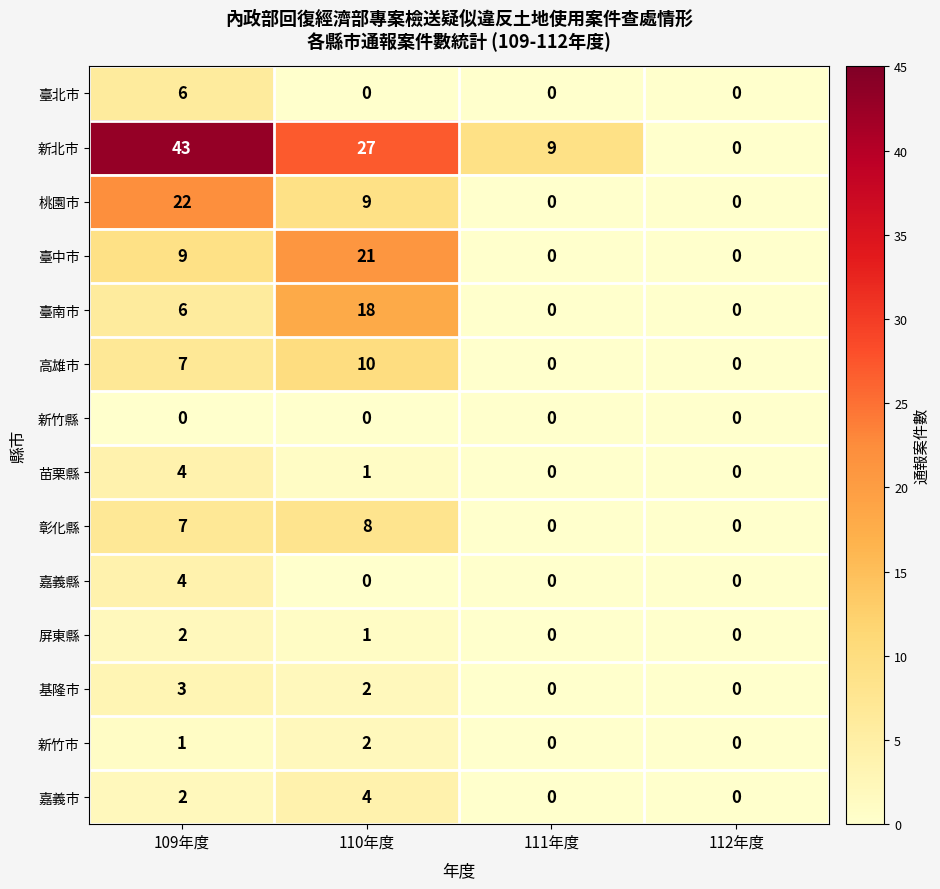

Where is 屏東縣 nearest to the value 1?

110年度